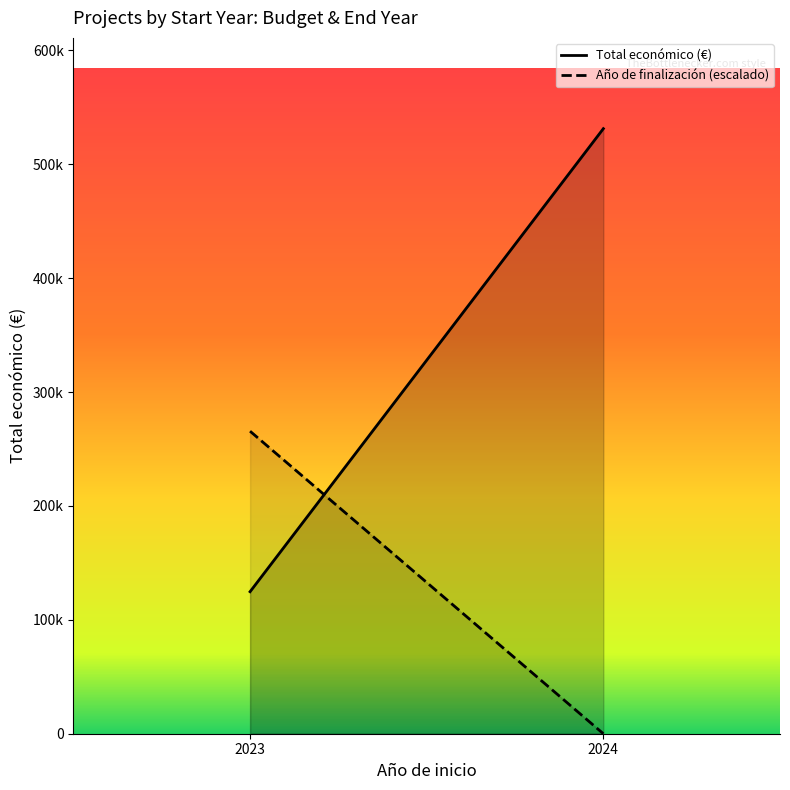

At 2024, list the series in order from largest to smallest.

Total económico (€), Año de finalización (escalado)